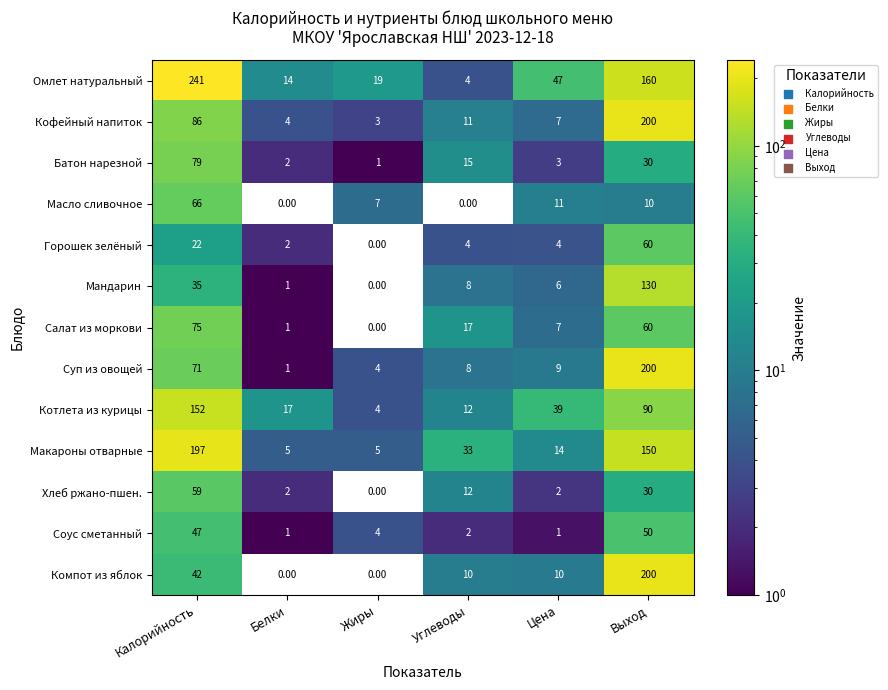

What is the average value of the Салат из моркови series?

27